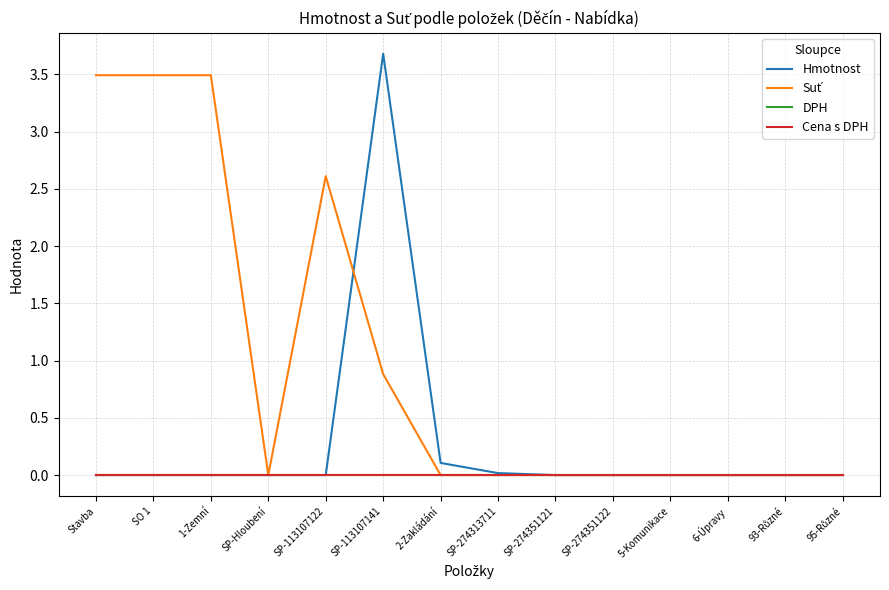

Is this an area chart (filled region under the line)?

No